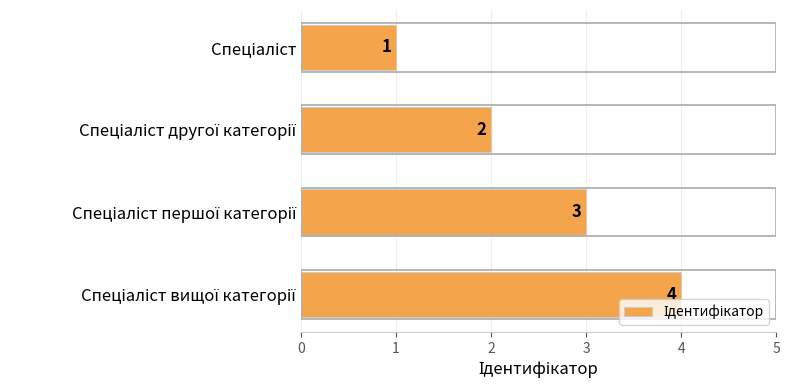

Count the number of categories in the chart.

4